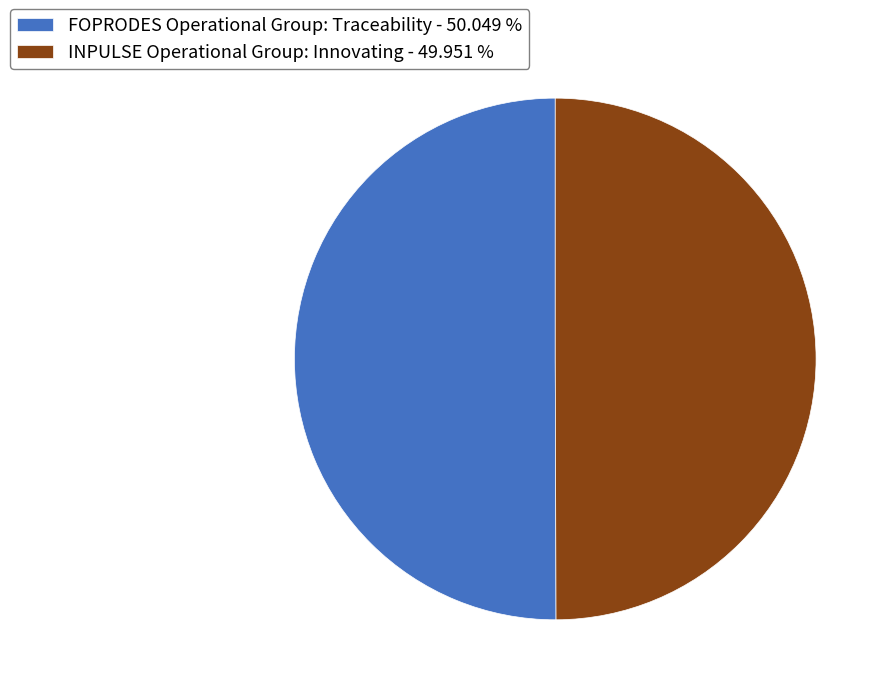

Approximately how many times larger is the value at FOPRODES Operational Group: Traceability - 50.049 % compared to INPULSE Operational Group: Innovating - 49.951 %?

1.0